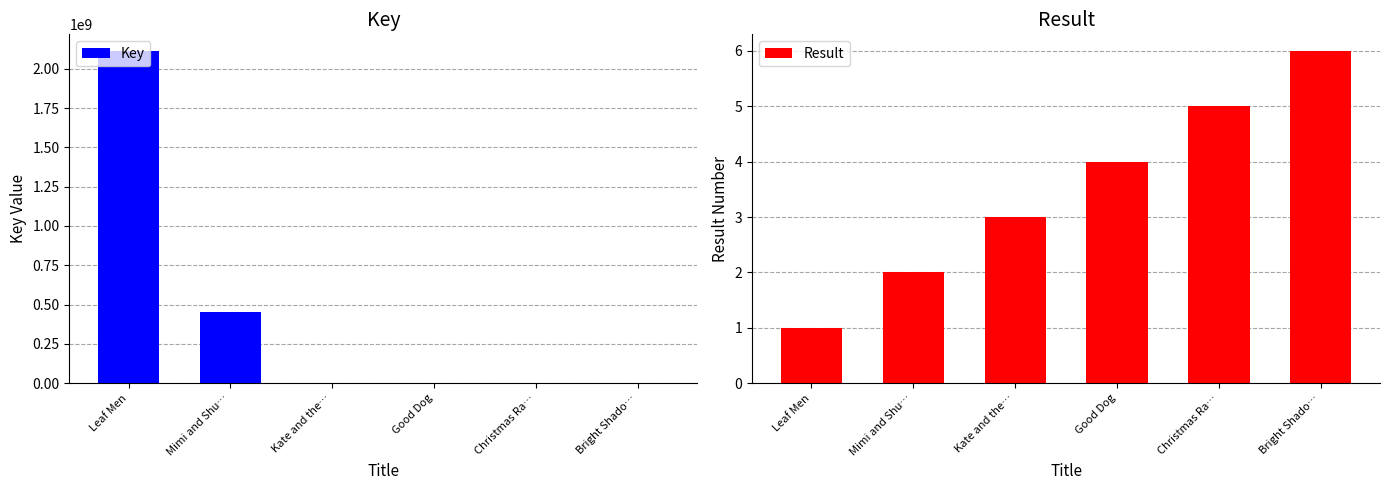

Between Mimi and Shu… and Kate and the…, which series saw the biggest shift?

Key